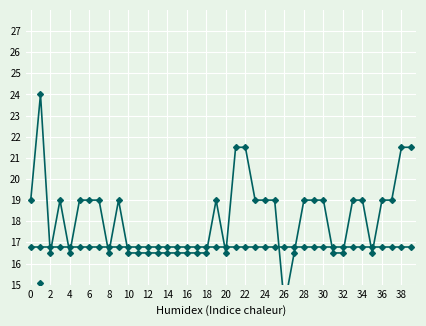

Between 2 and 28, which series saw the biggest shift?

Signal